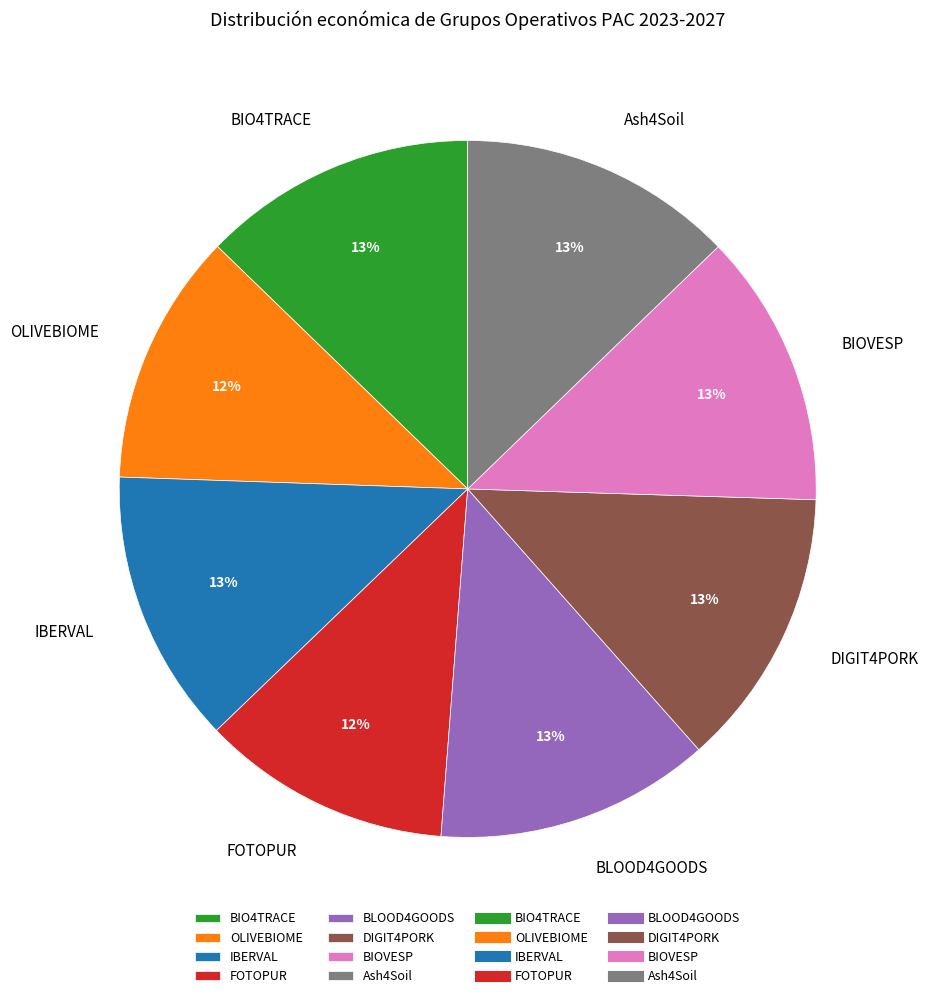

To the nearest percent, what percentage of the pie is BIOVESP?

13%